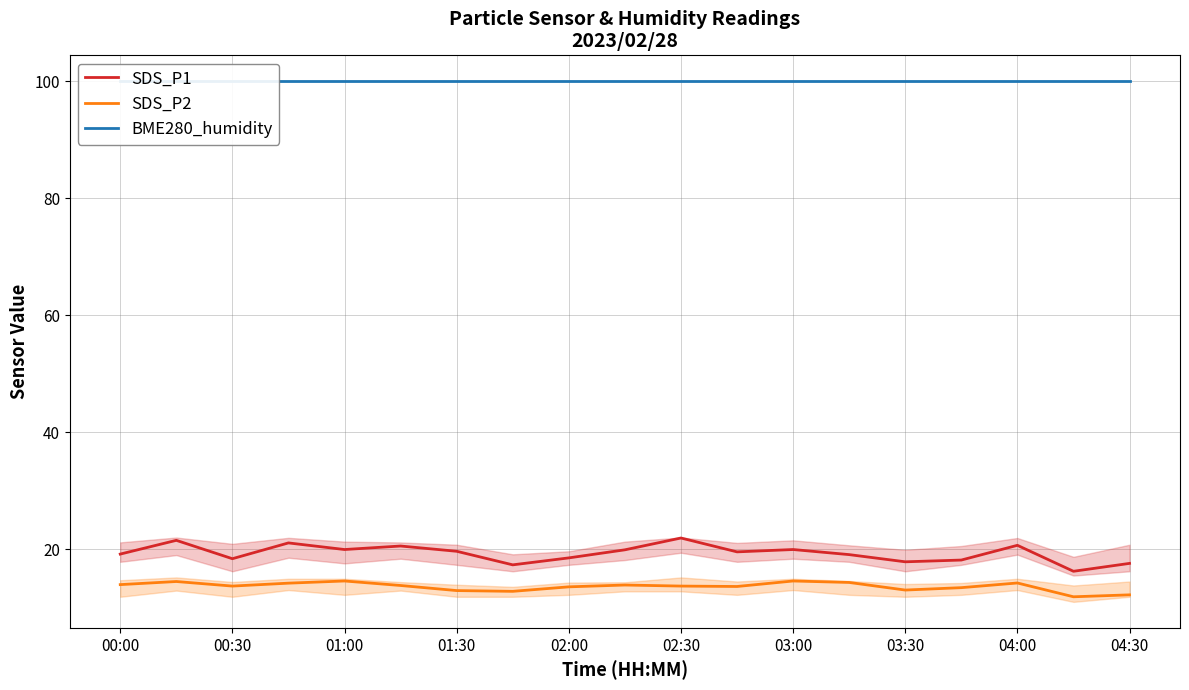

True or false: SDS_P1 has a value of 34.6 at 02:30.

False